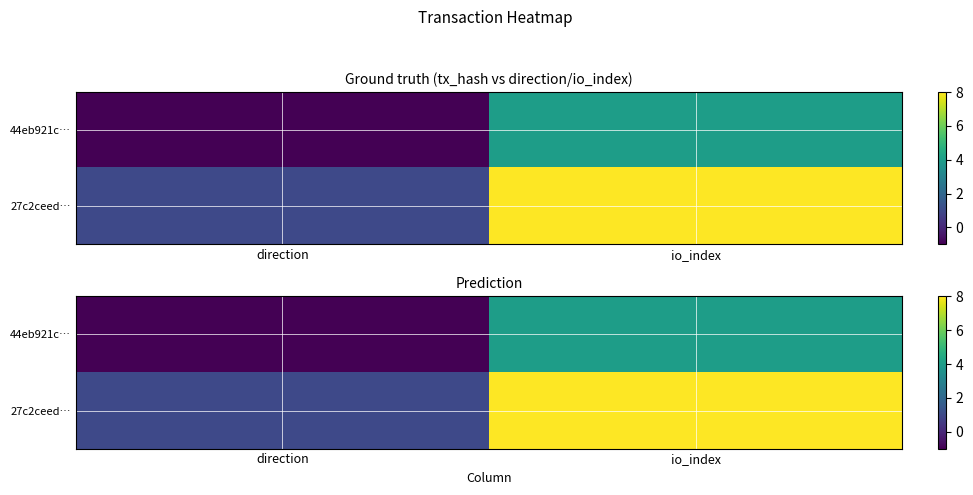

Rank the series by their average value, from lowest to highest.

44eb921c…, 27c2ceed…